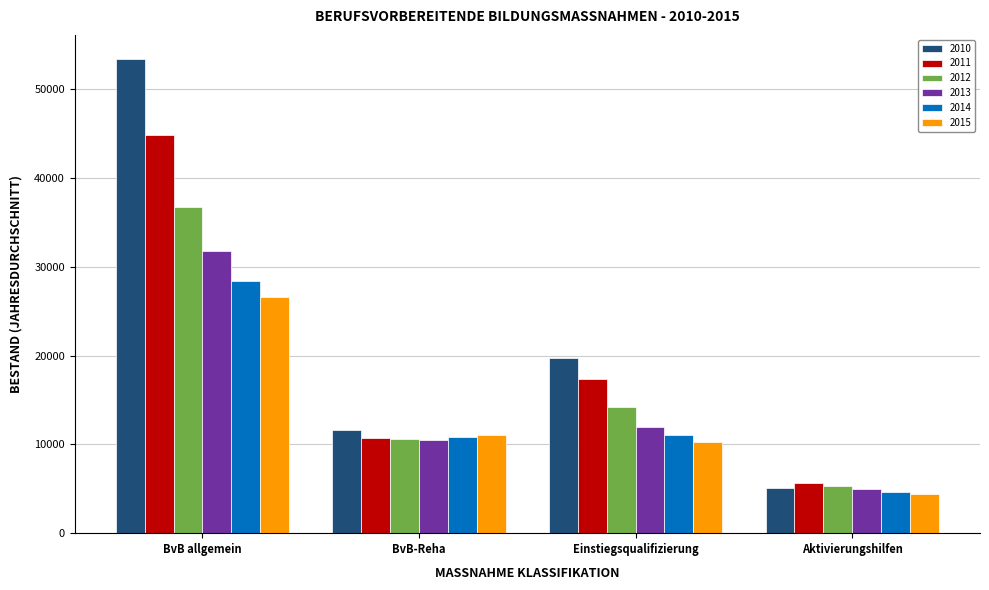

What is the sum of the 2015 values at Einstiegsqualifizierung and BvB allgemein?

36964.0